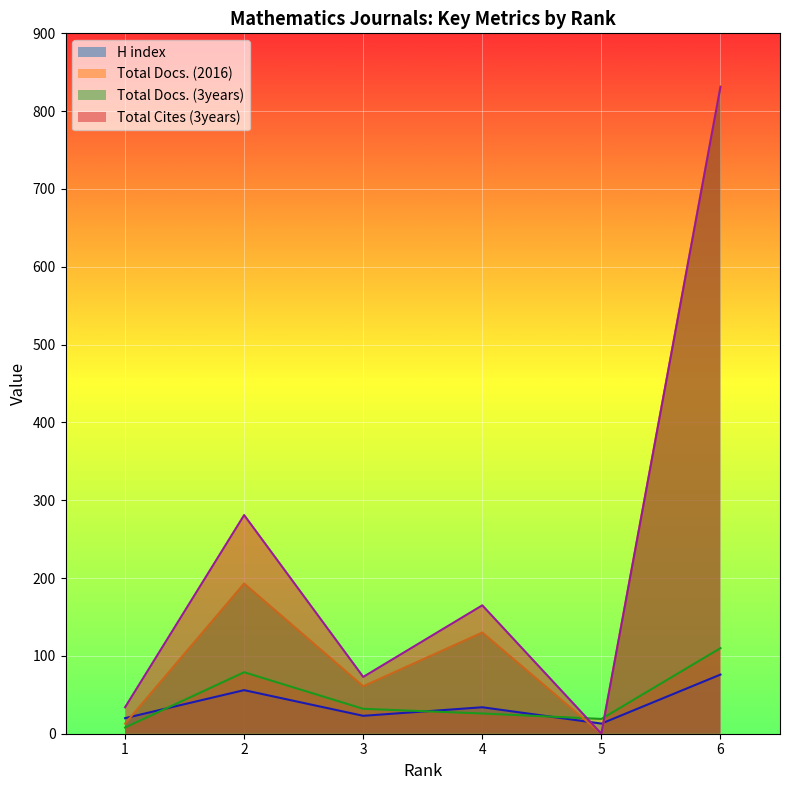

Rank the series by their maximum value, from lowest to highest.

H index, Total Docs. (2016), Total Cites (3years), Total Docs. (3years)